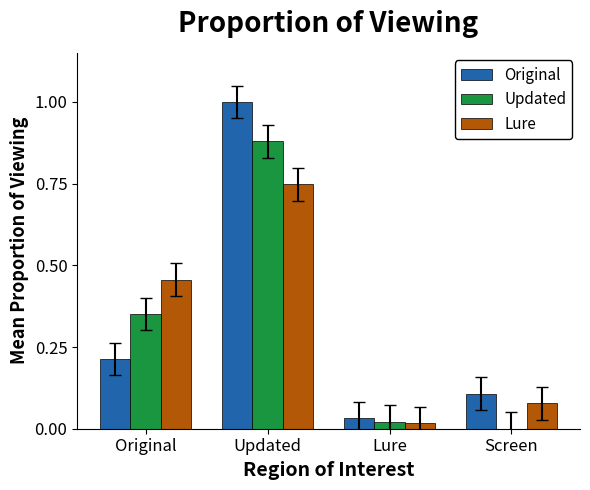

Which label corresponds to the largest value in the chart?

Updated